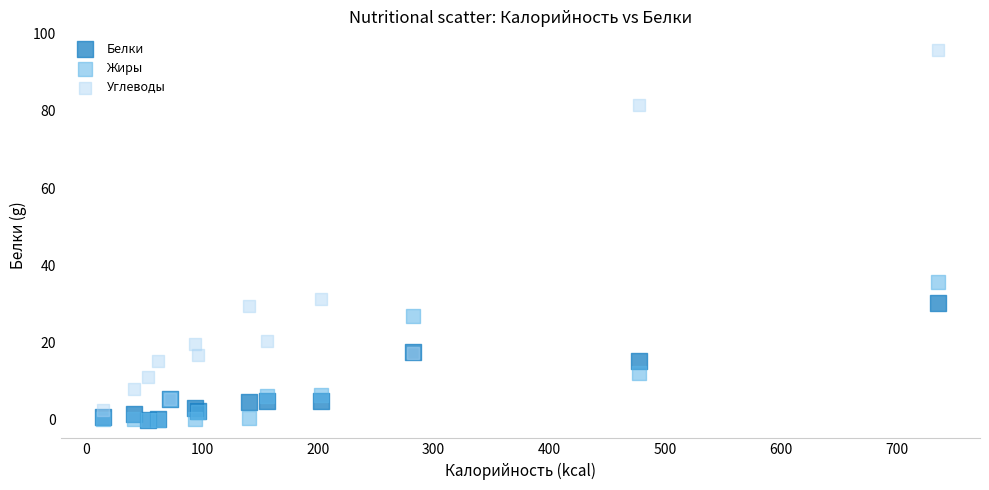

Which series reaches the maximum Y coordinate?

Углеводы